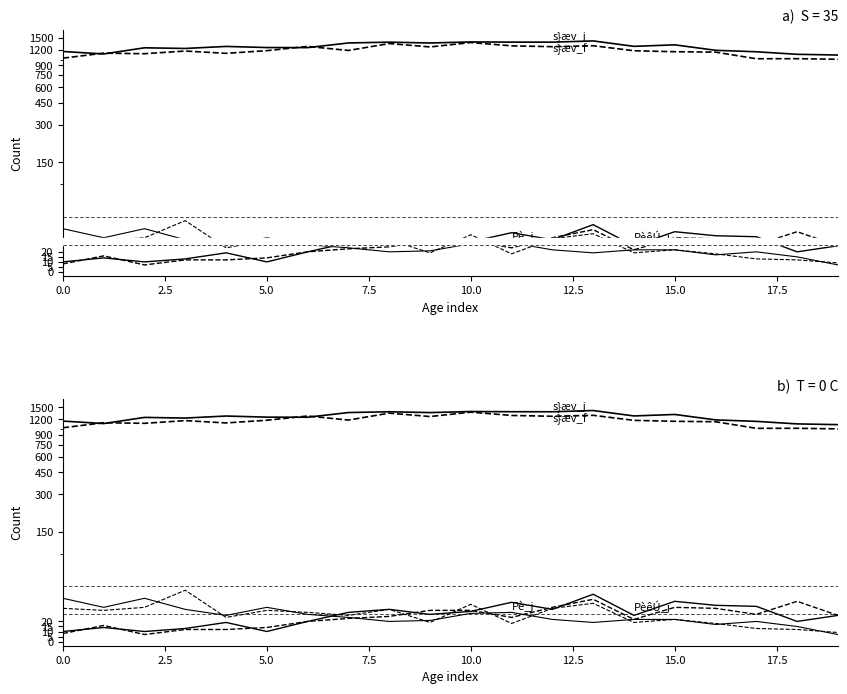

At which category does the chart reach its peak across all series?

13